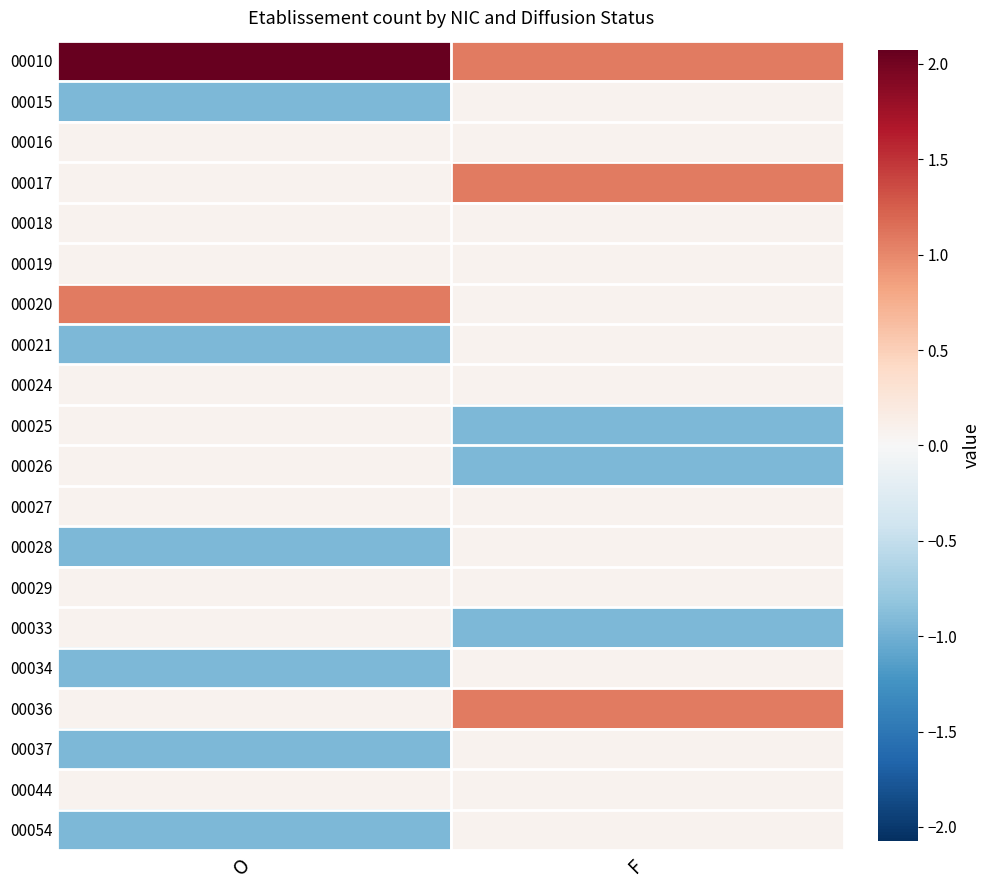

Reading left to right, extract all data points from this chart.

00010: O=2.1	F=1.1
00015: O=-0.9	F=0.1
00016: O=0.1	F=0.1
00017: O=0.1	F=1.1
00018: O=0.1	F=0.1
00019: O=0.1	F=0.1
00020: O=1.1	F=0.1
00021: O=-0.9	F=0.1
00024: O=0.1	F=0.1
00025: O=0.1	F=-0.9
00026: O=0.1	F=-0.9
00027: O=0.1	F=0.1
00028: O=-0.9	F=0.1
00029: O=0.1	F=0.1
00033: O=0.1	F=-0.9
00034: O=-0.9	F=0.1
00036: O=0.1	F=1.1
00037: O=-0.9	F=0.1
00044: O=0.1	F=0.1
00054: O=-0.9	F=0.1